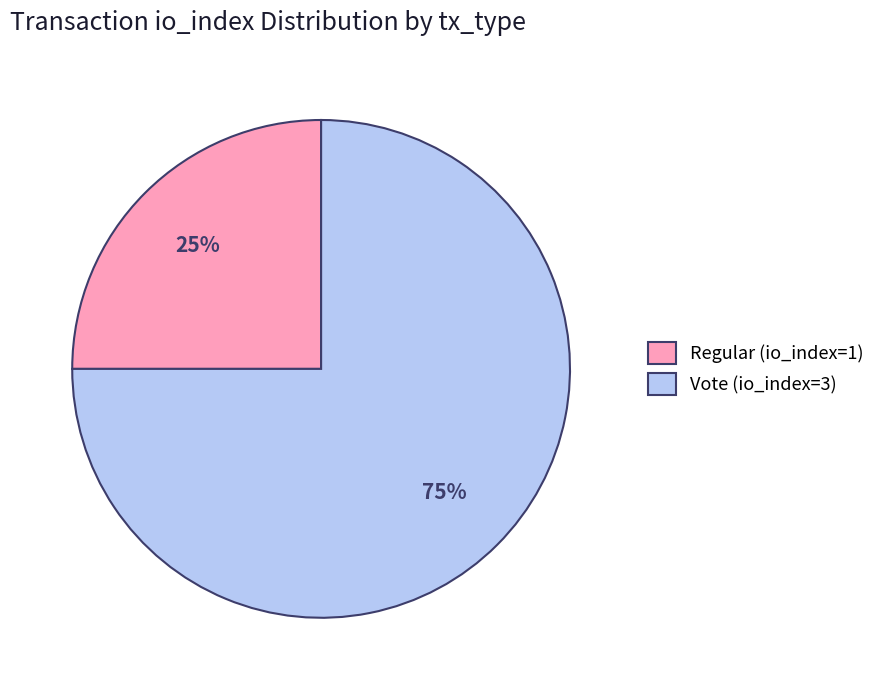

Which slice is the smallest?

Regular (io_index=1)